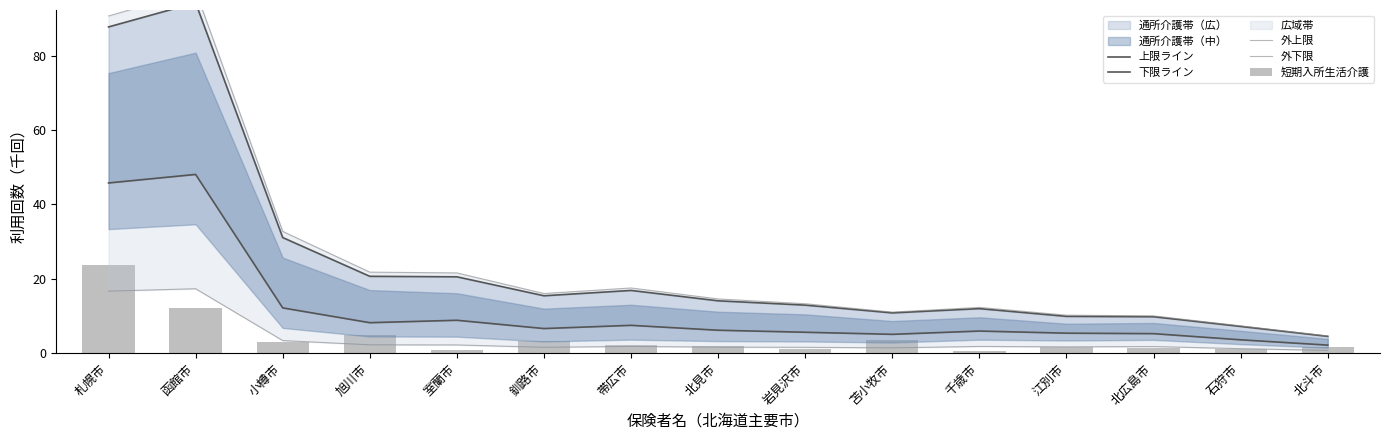

What is the difference between the highest and lowest values at 苫小牧市?

9.6